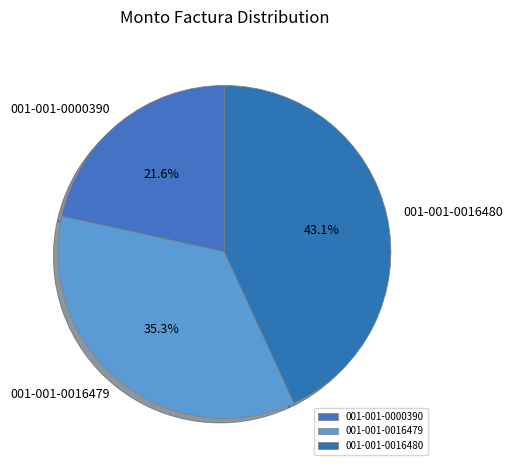

How many slices are in this pie chart?

3